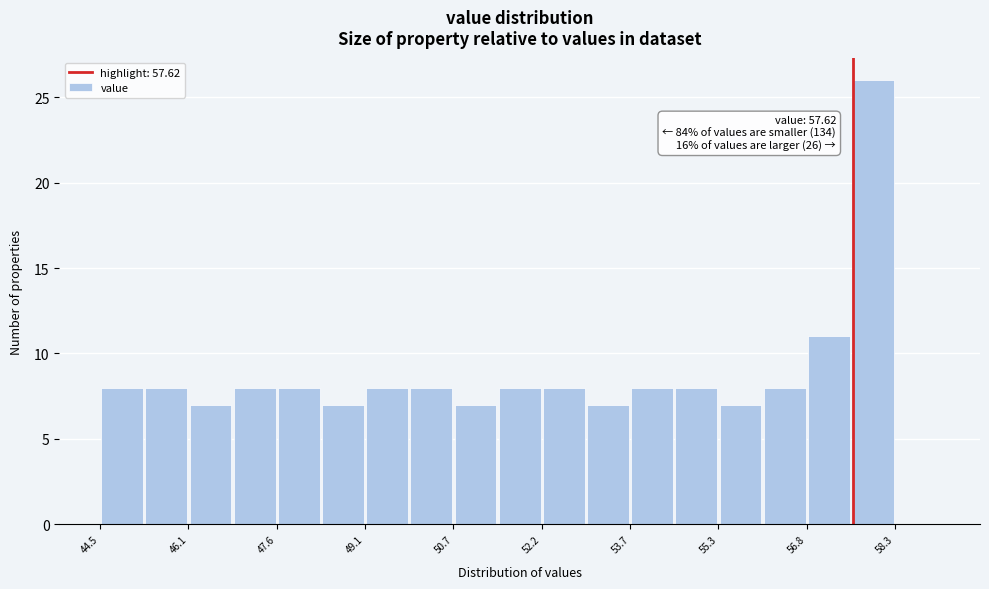

Around what value on the x-axis is the tallest bar? Give the approximate position of its centre, as read against the axis.

58.0